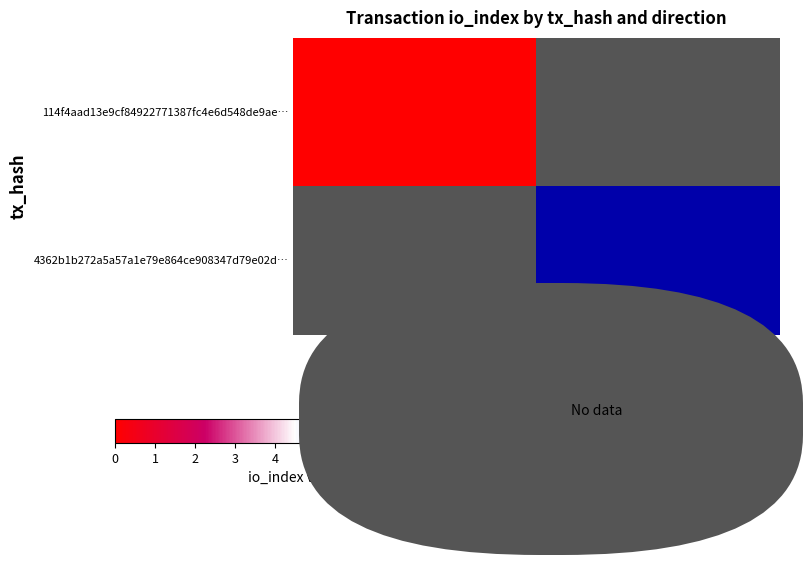

Which category has the lowest value across all series?

-1